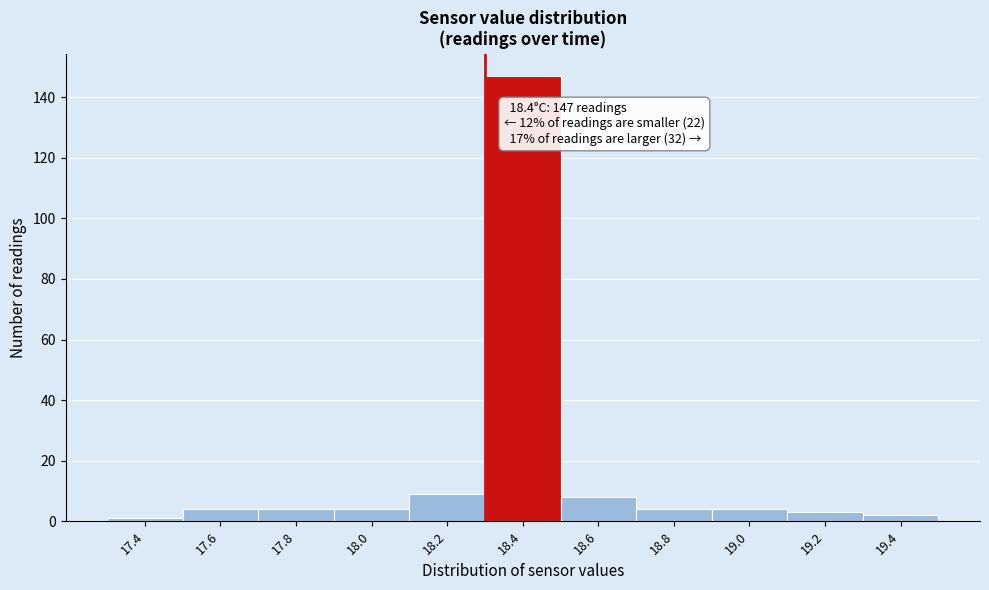

Reading left to right, extract all data points from this chart.

17.4=1	17.6=4	17.8=4	18.0=4	18.2=9	18.4=147	18.6=8	18.8=4	19.0=4	19.2=3	19.4=2